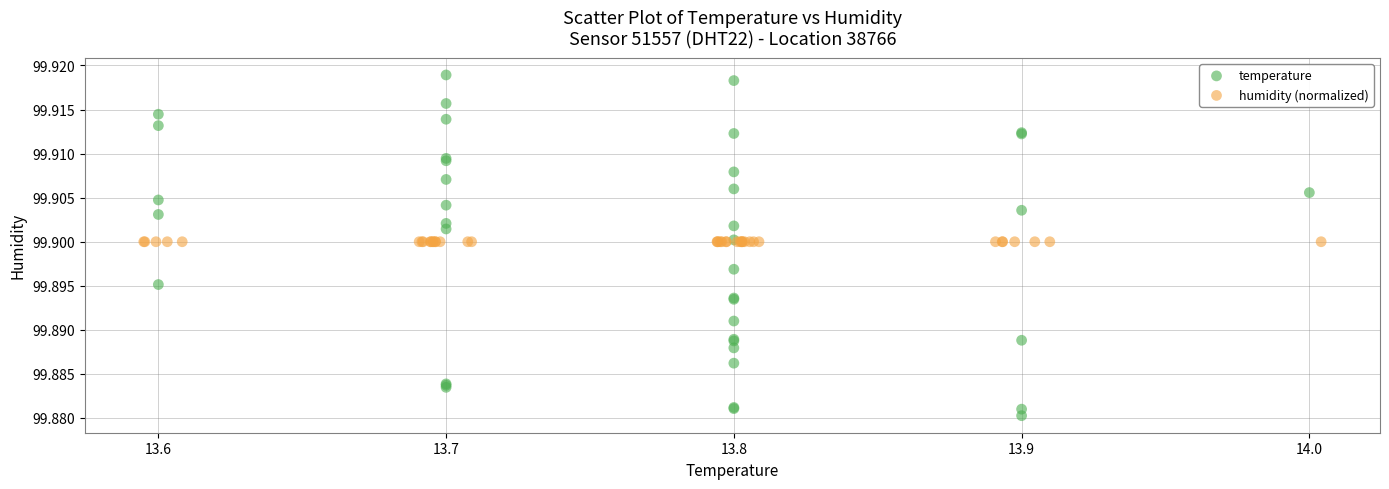

Which series contains the highest Y value?

temperature